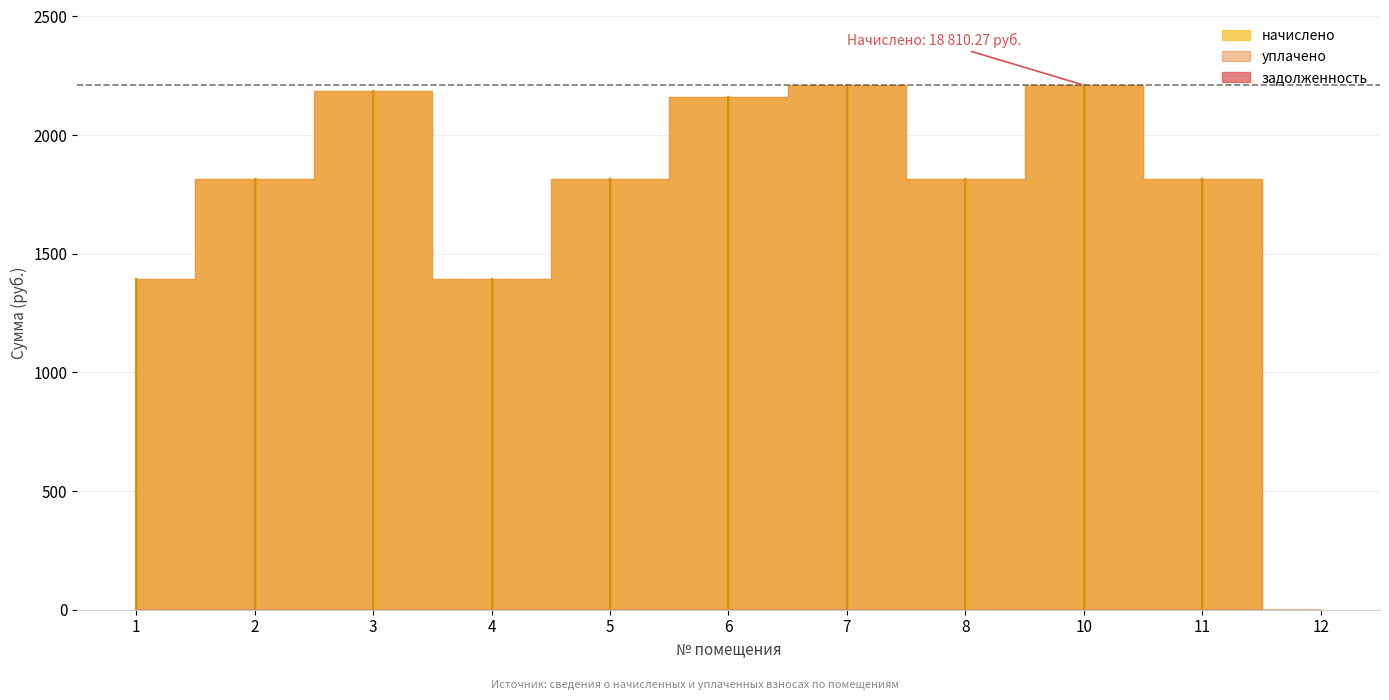

What are all the series names shown in the legend?

начислено, уплачено, задолженность